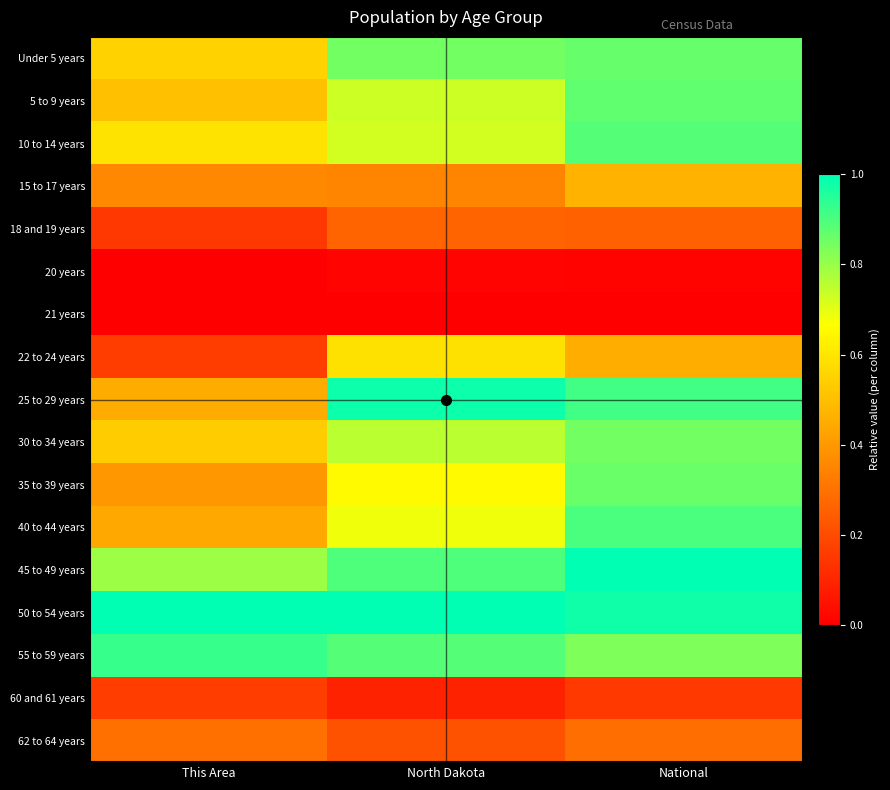

Rank the series by their maximum value, from lowest to highest.

21 years, 20 years, 60 and 61 years, 18 and 19 years, 62 to 64 years, 15 to 17 years, 22 to 24 years, 30 to 34 years, 35 to 39 years, Under 5 years, 5 to 9 years, 10 to 14 years, 40 to 44 years, 55 to 59 years, 25 to 29 years, 45 to 49 years, 50 to 54 years